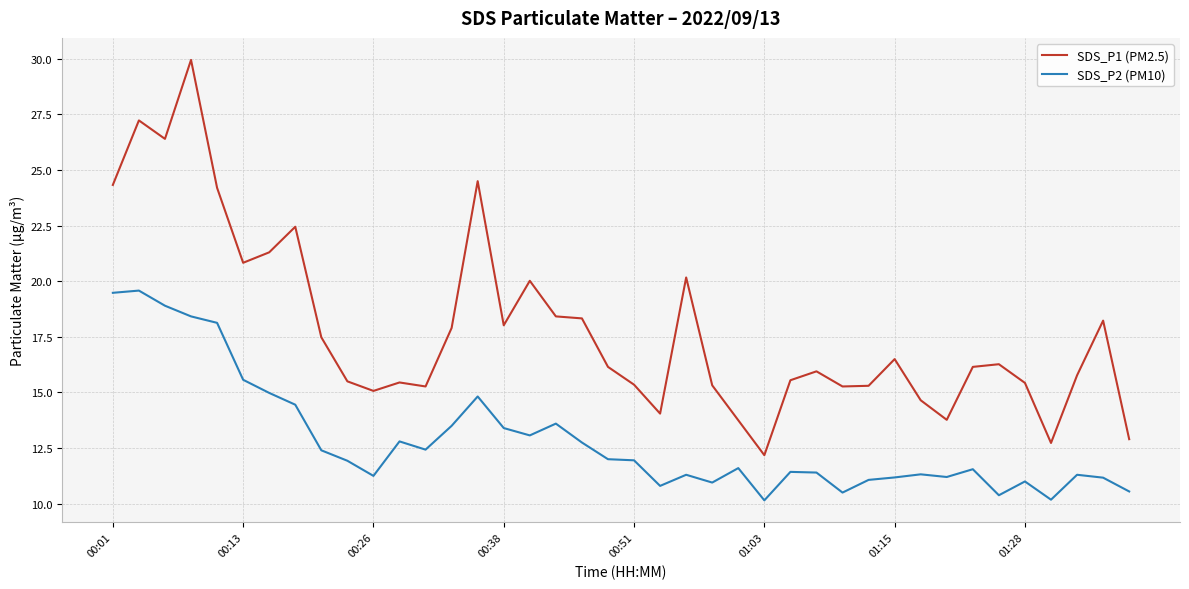

What is the difference between the maximum and minimum values in the SDS_P1 (PM2.5) series?

17.8